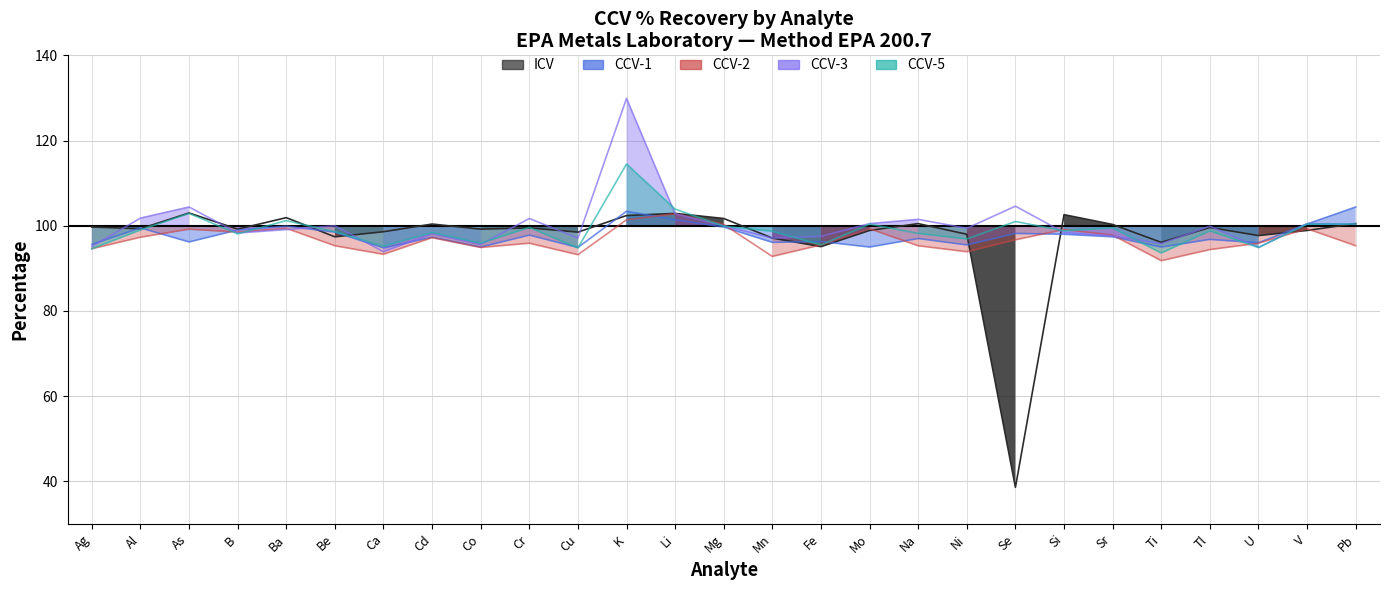

After their last crossing, which series has the higher values: CCV-3 % Rec. or ICV % Rec.?

ICV % Rec.